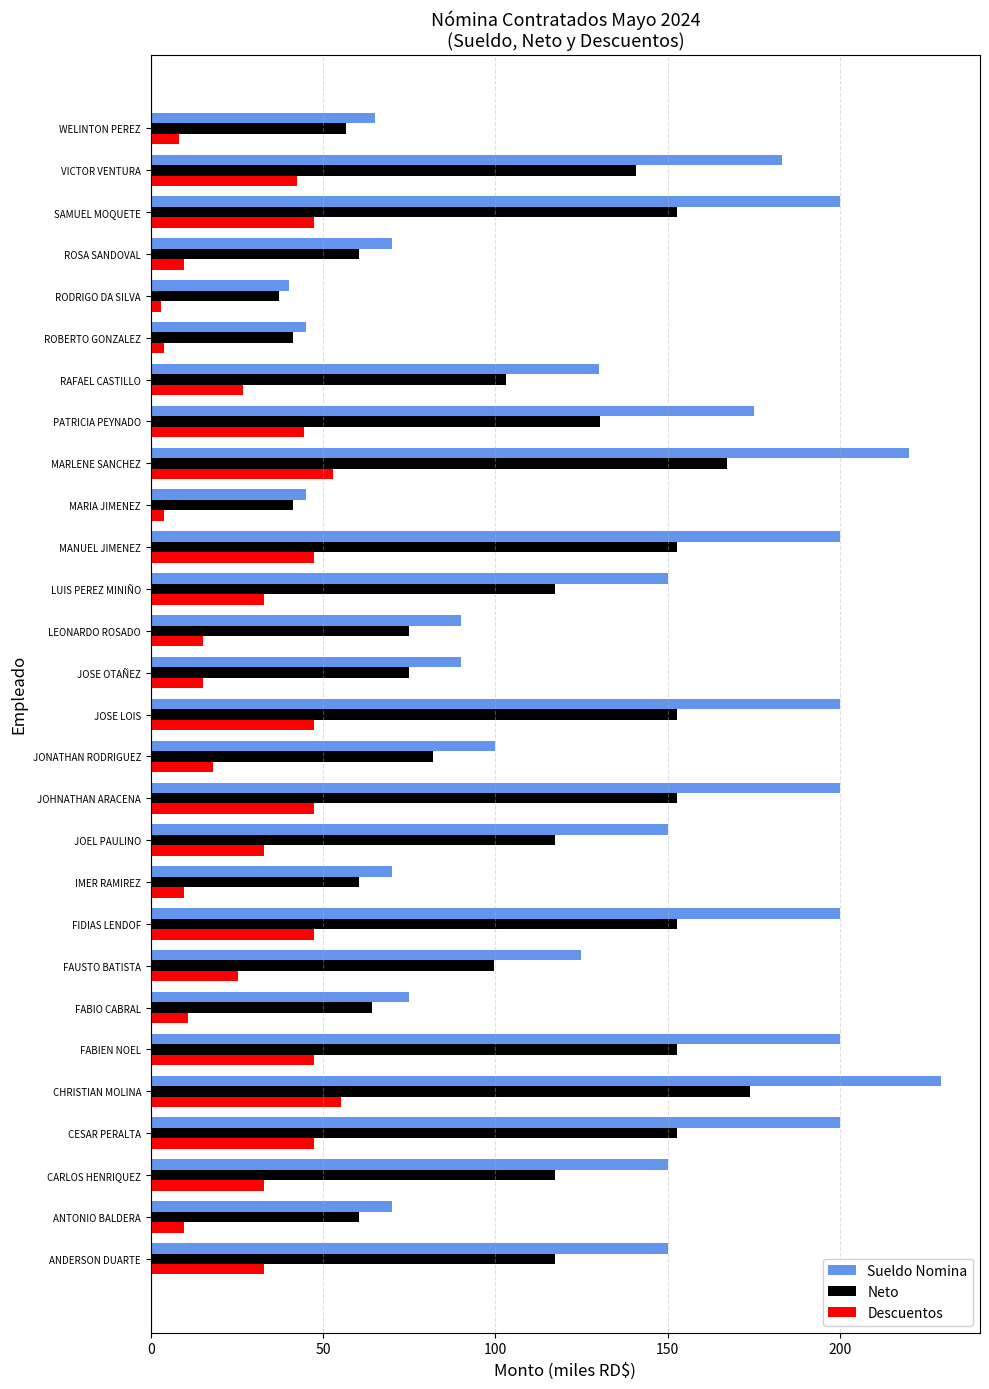

What is the average value of the Sueldo Nomina series?

136.5